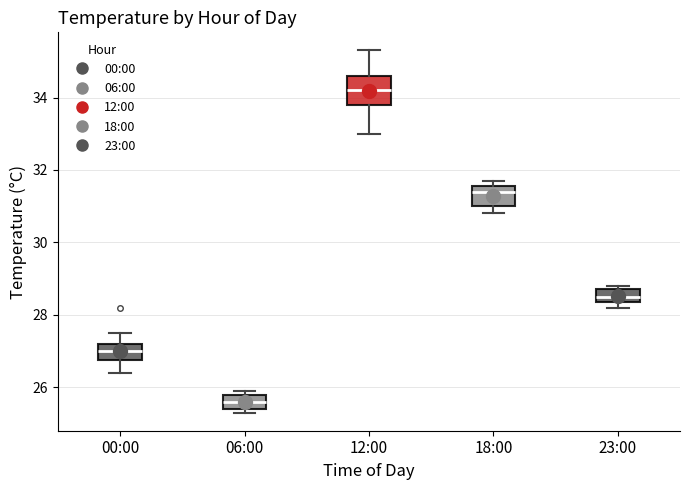

Which box is the tallest, from its lower edge to its upper edge?

12:00